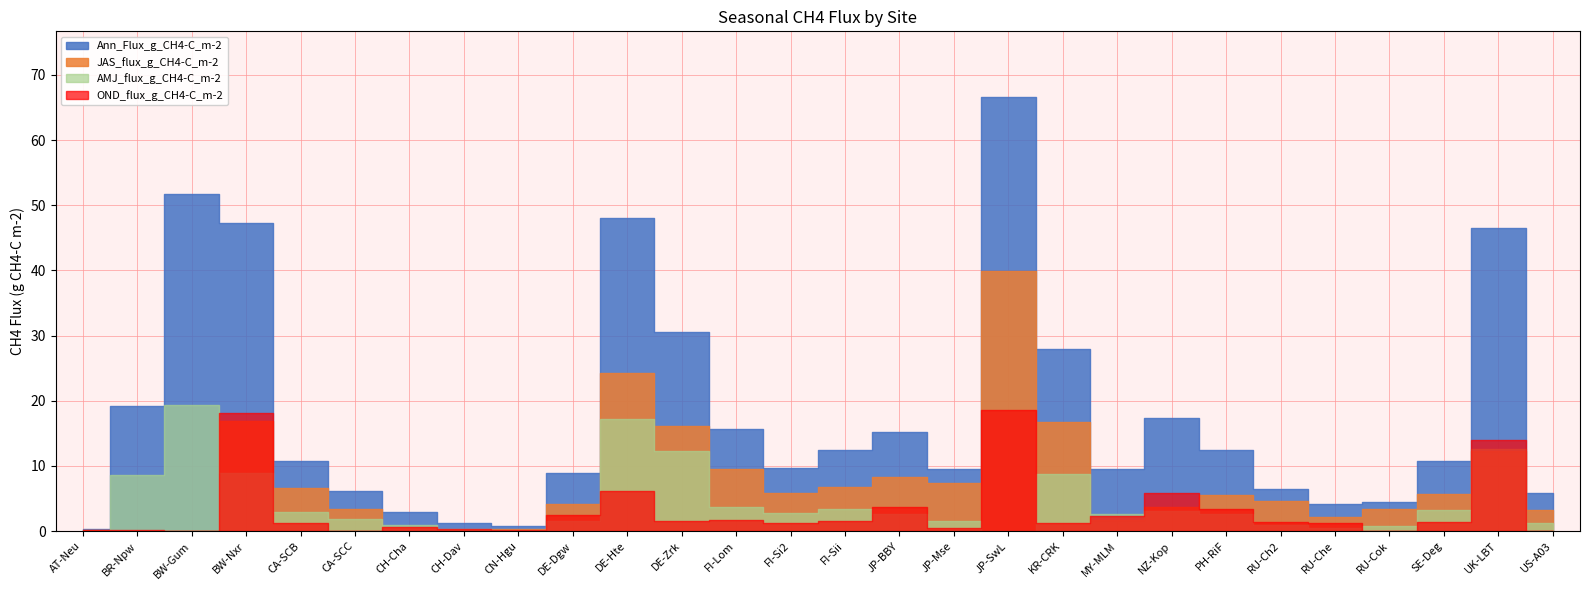

What are all the series names shown in the legend?

Ann_Flux_g_CH4-C_m-2, AMJ_flux_g_CH4-C_m-2, JAS_flux_g_CH4-C_m-2, OND_flux_g_CH4-C_m-2